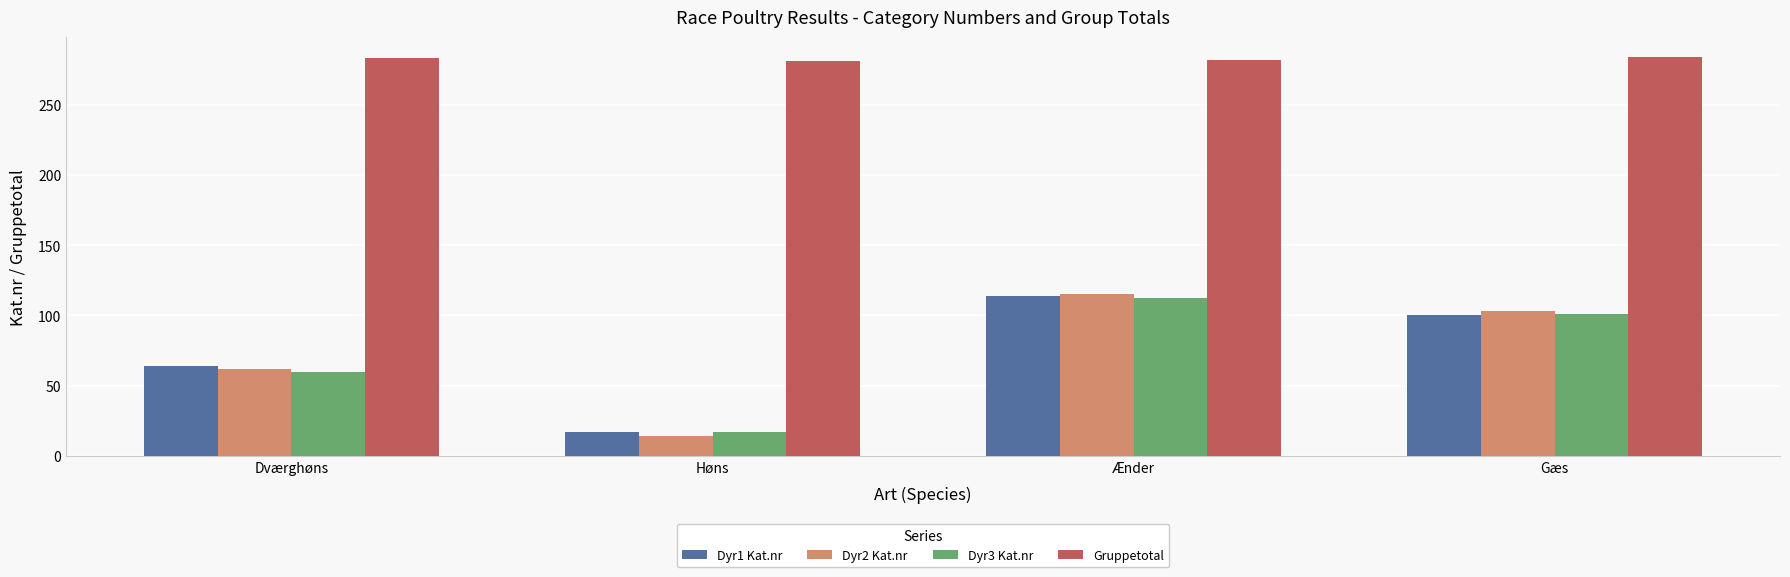

How many data points does each series have?

4